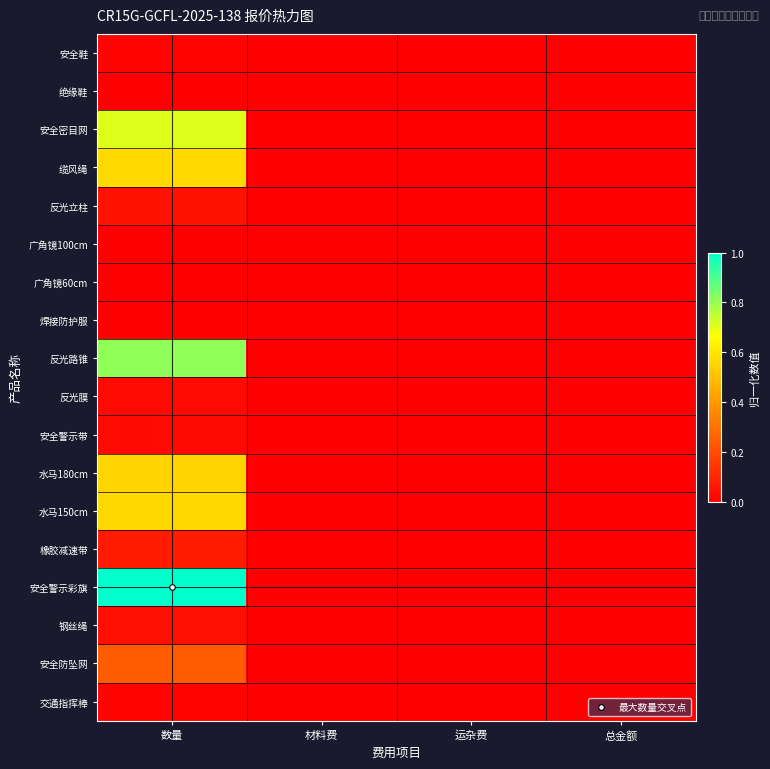

Reading left to right, what are all the values shown in this chart?

安全鞋: 数量=0.0	材料费=0.0	运杂费=0.0	总金额=0.0
绝缘鞋: 数量=0.0	材料费=0.0	运杂费=0.0	总金额=0.0
安全密目网: 数量=0.7	材料费=0.0	运杂费=0.0	总金额=0.0
缆风绳: 数量=0.6	材料费=0.0	运杂费=0.0	总金额=0.0
反光立柱: 数量=0.1	材料费=0.0	运杂费=0.0	总金额=0.0
广角镜100cm: 数量=0.0	材料费=0.0	运杂费=0.0	总金额=0.0
广角镜60cm: 数量=0.0	材料费=0.0	运杂费=0.0	总金额=0.0
焊接防护服: 数量=0.0	材料费=0.0	运杂费=0.0	总金额=0.0
反光路锥: 数量=0.8	材料费=0.0	运杂费=0.0	总金额=0.0
反光膜: 数量=0.0	材料费=0.0	运杂费=0.0	总金额=0.0
安全警示带: 数量=0.0	材料费=0.0	运杂费=0.0	总金额=0.0
水马180cm: 数量=0.6	材料费=0.0	运杂费=0.0	总金额=0.0
水马150cm: 数量=0.6	材料费=0.0	运杂费=0.0	总金额=0.0
橡胶减速带: 数量=0.1	材料费=0.0	运杂费=0.0	总金额=0.0
安全警示彩旗: 数量=1.0	材料费=0.0	运杂费=0.0	总金额=0.0
钢丝绳: 数量=0.0	材料费=0.0	运杂费=0.0	总金额=0.0
安全防坠网: 数量=0.2	材料费=0.0	运杂费=0.0	总金额=0.0
交通指挥棒: 数量=0.0	材料费=0.0	运杂费=0.0	总金额=0.0